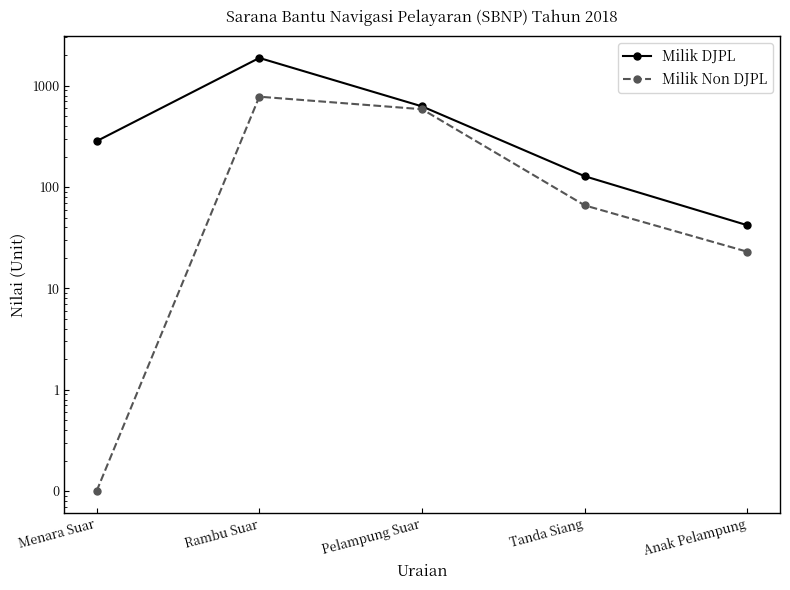

What are all the series names shown in the legend?

Milik DJPL, Milik Non DJPL